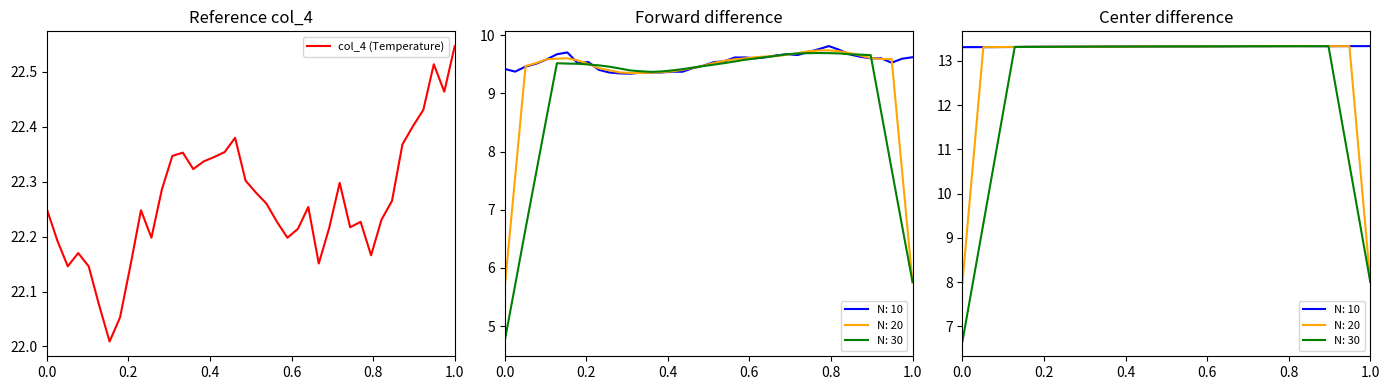

What is the maximum value shown in the chart?

22.5